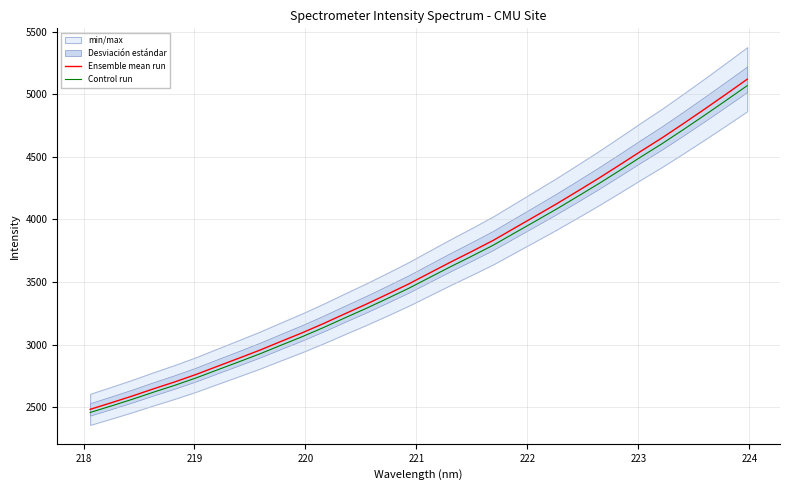

How many lines are shown in the chart?

2